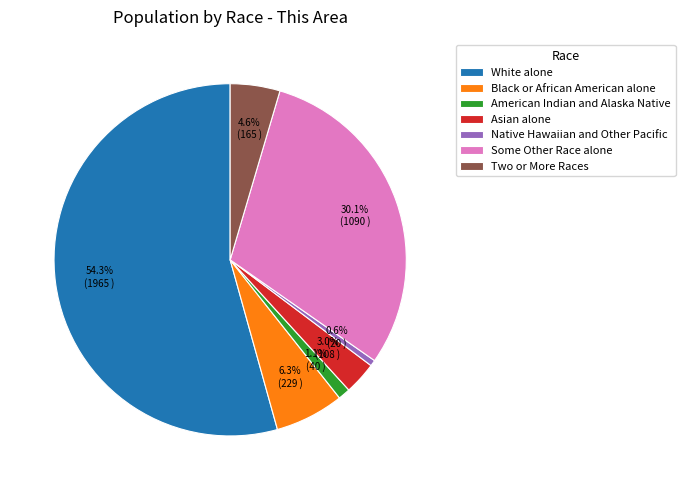

Is there any slice that represents more than half of the pie?

Yes